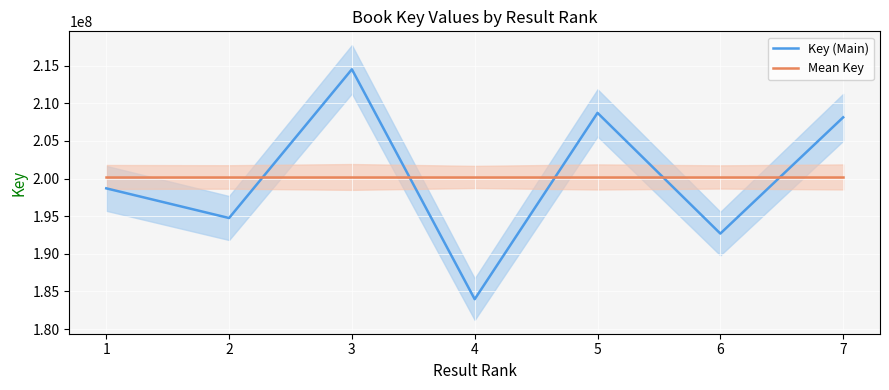

What is the value of the Key (Main) point at the 5th from the left?

208722552.0